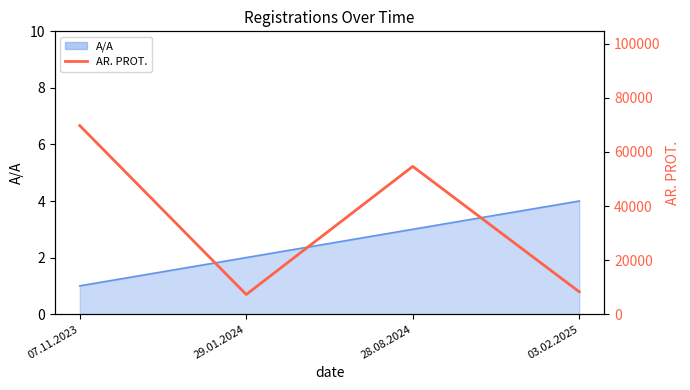

How many lines are shown in the chart?

1